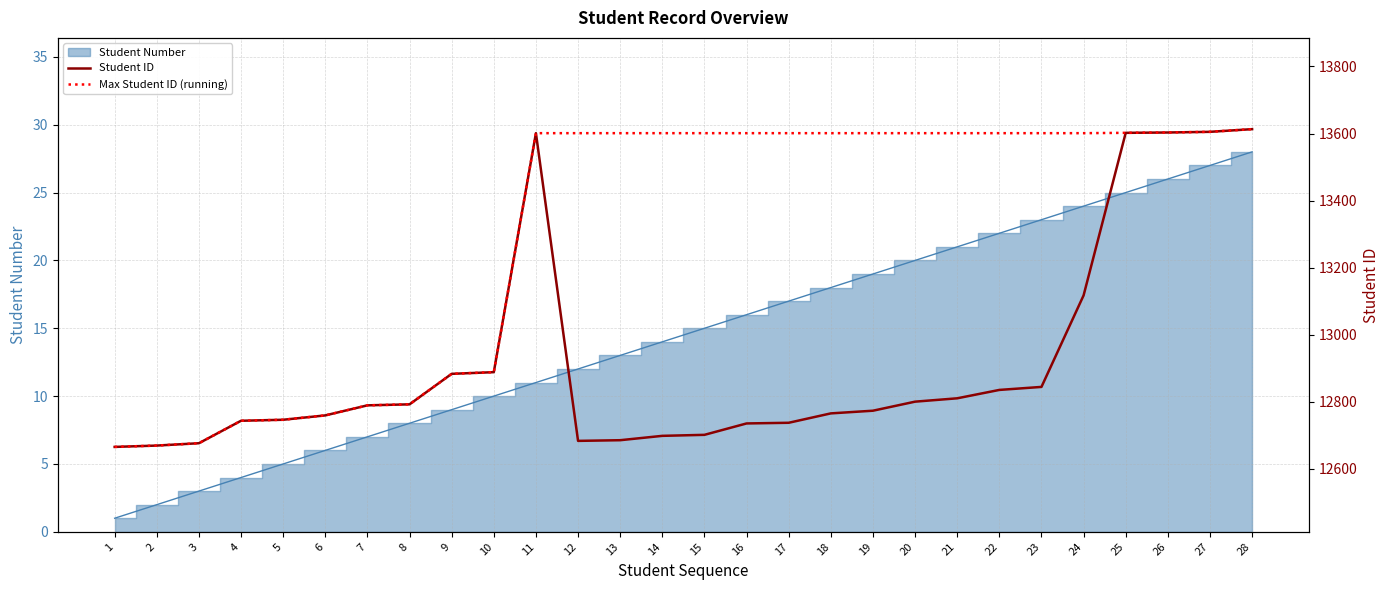

At which category does Student ID reach its first local peak?

11